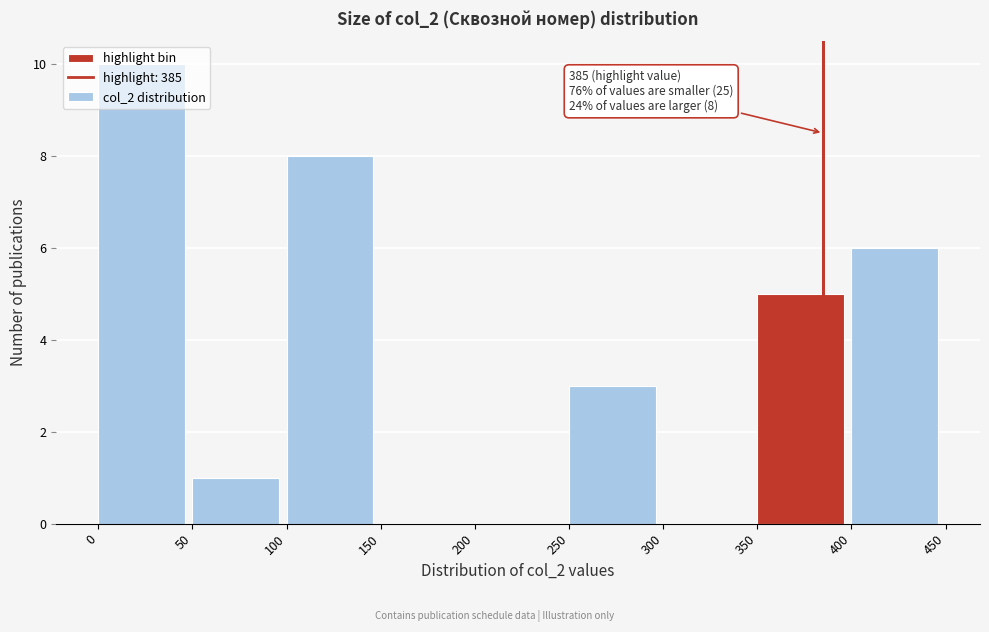

Over which range of the x-axis is the bar tallest?

0 to 50